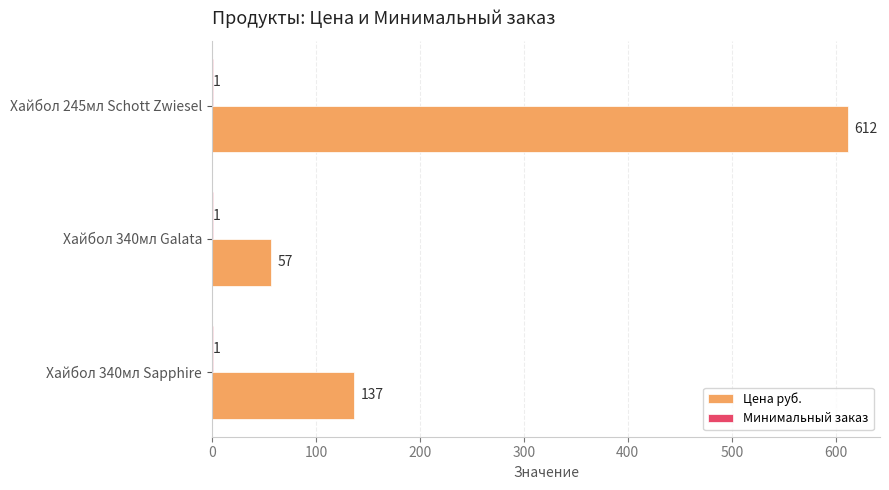

At which label is Цена руб. closest to 334?

Хайбол 340мл Sapphire